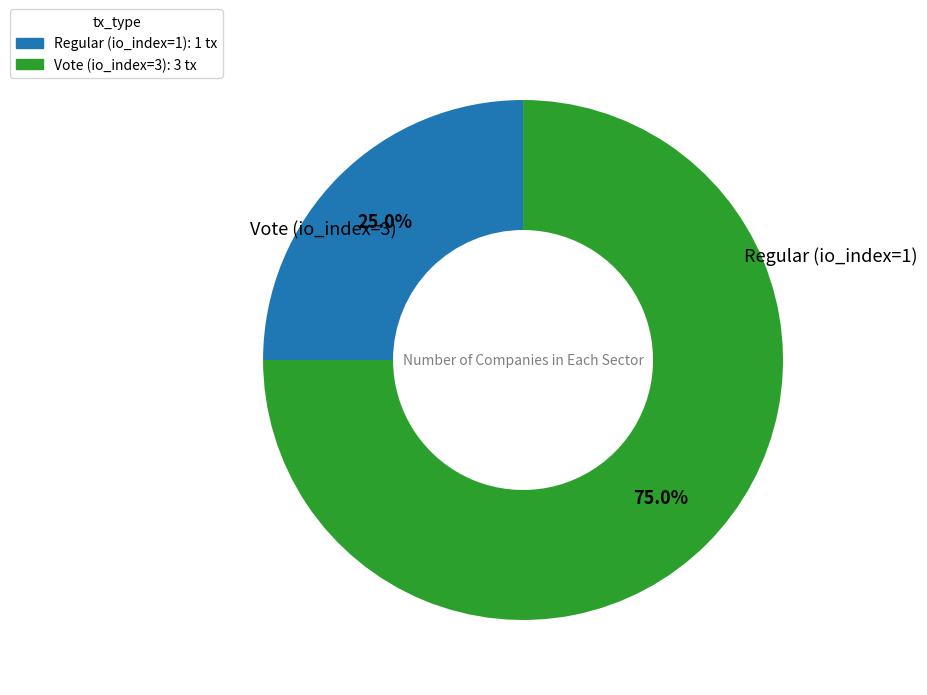

Approximately how many times larger is the value at Vote (io_index=3) compared to Regular (io_index=1)?

3.0